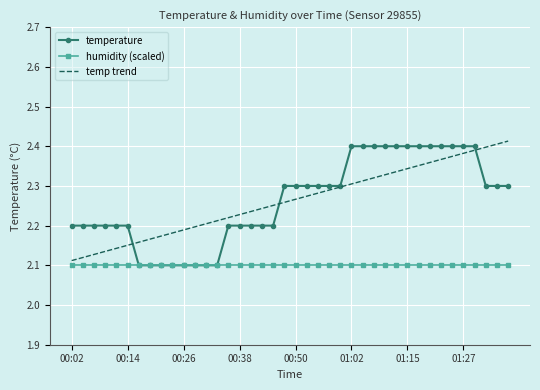

What are all the series names shown in the legend?

temperature, humidity (scaled), temp trend